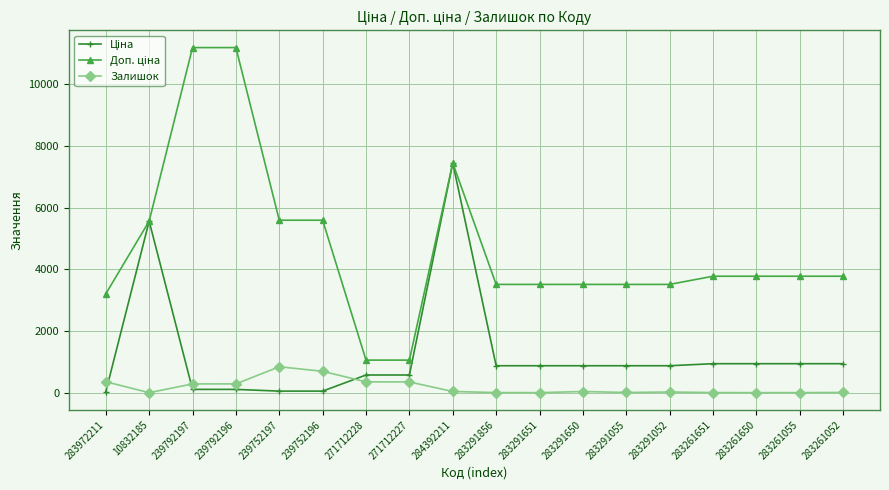

What is the difference between the maximum and minimum values in the Залишок series?

839.0